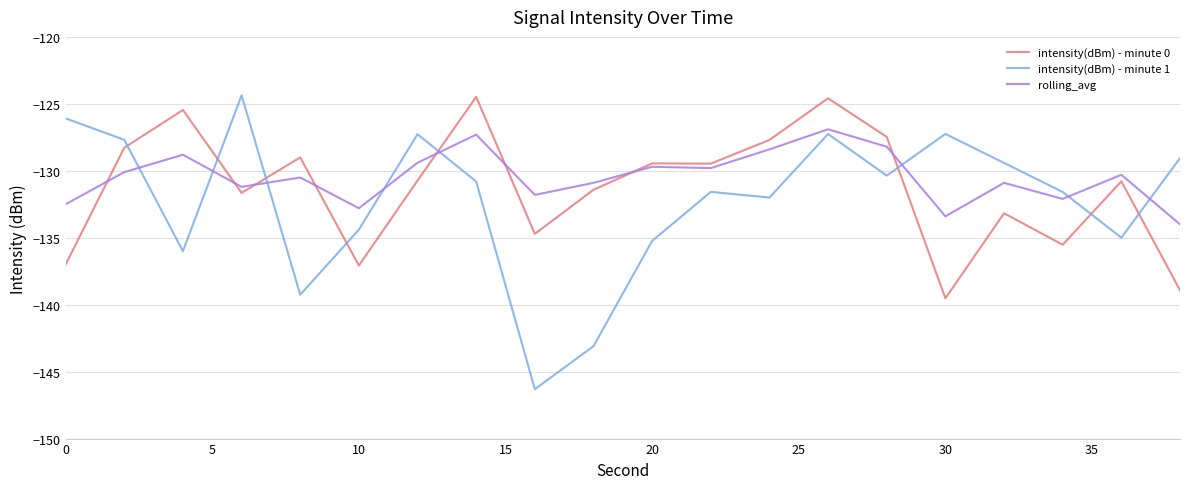

Which series has the widest spread of values?

intensity(dBm) - minute 1